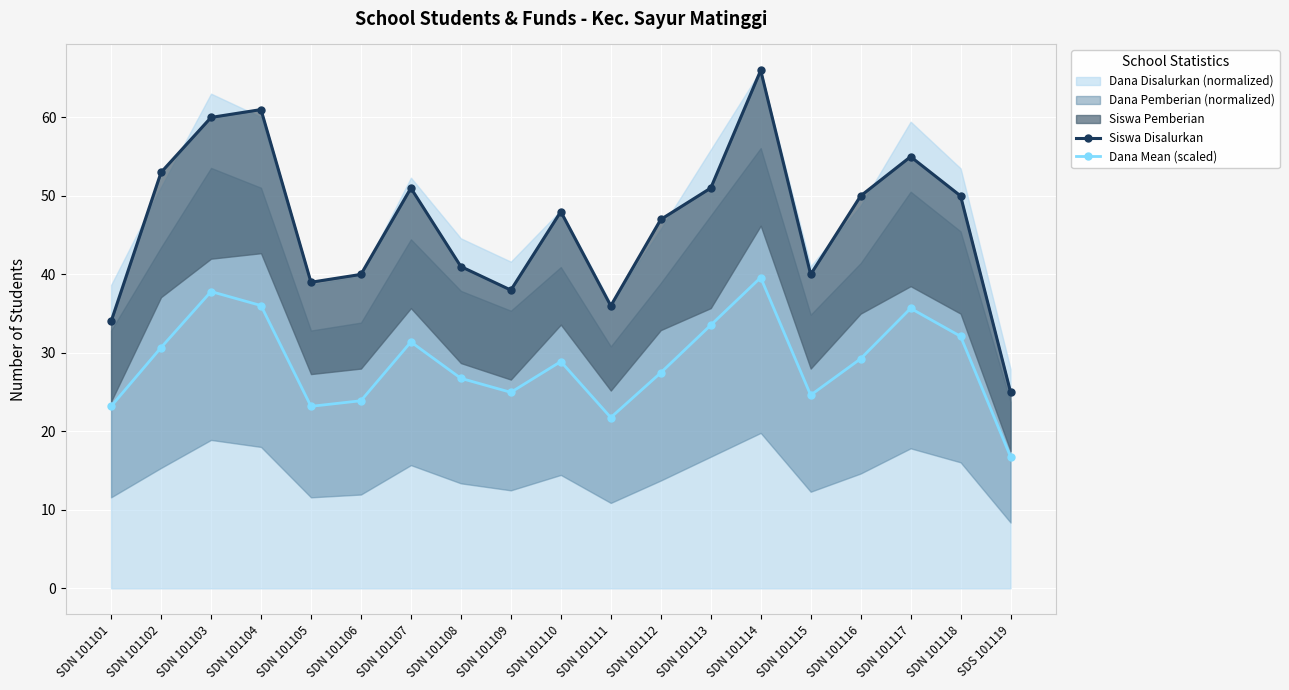

What is the label of the 7th point from the left?

SDN 101107